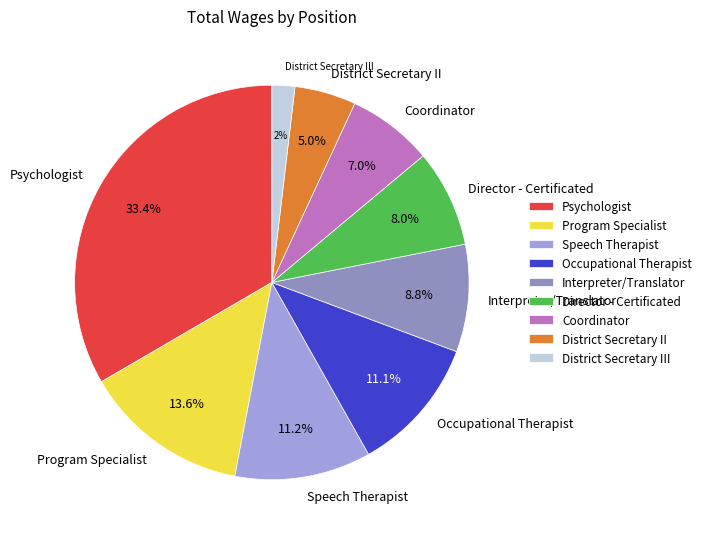

Which category has the biggest portion of the pie?

Psychologist